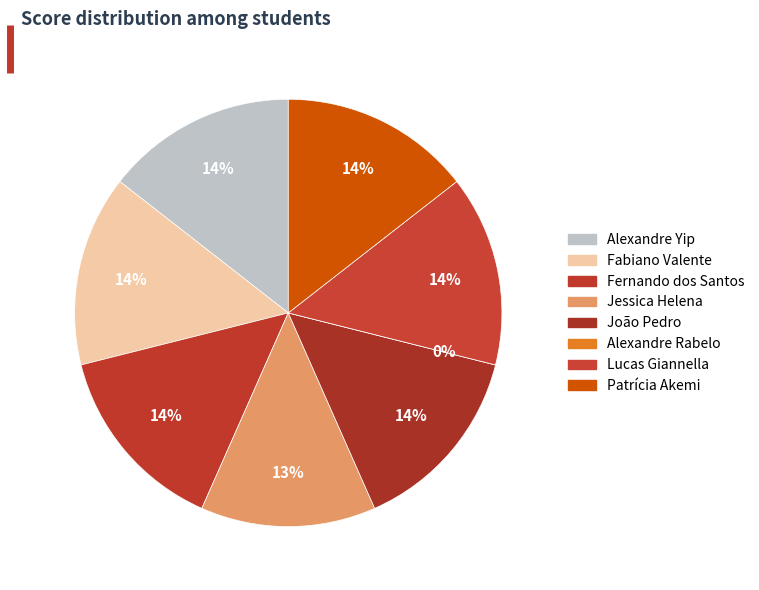

To the nearest percent, what is the average slice percentage?

12%